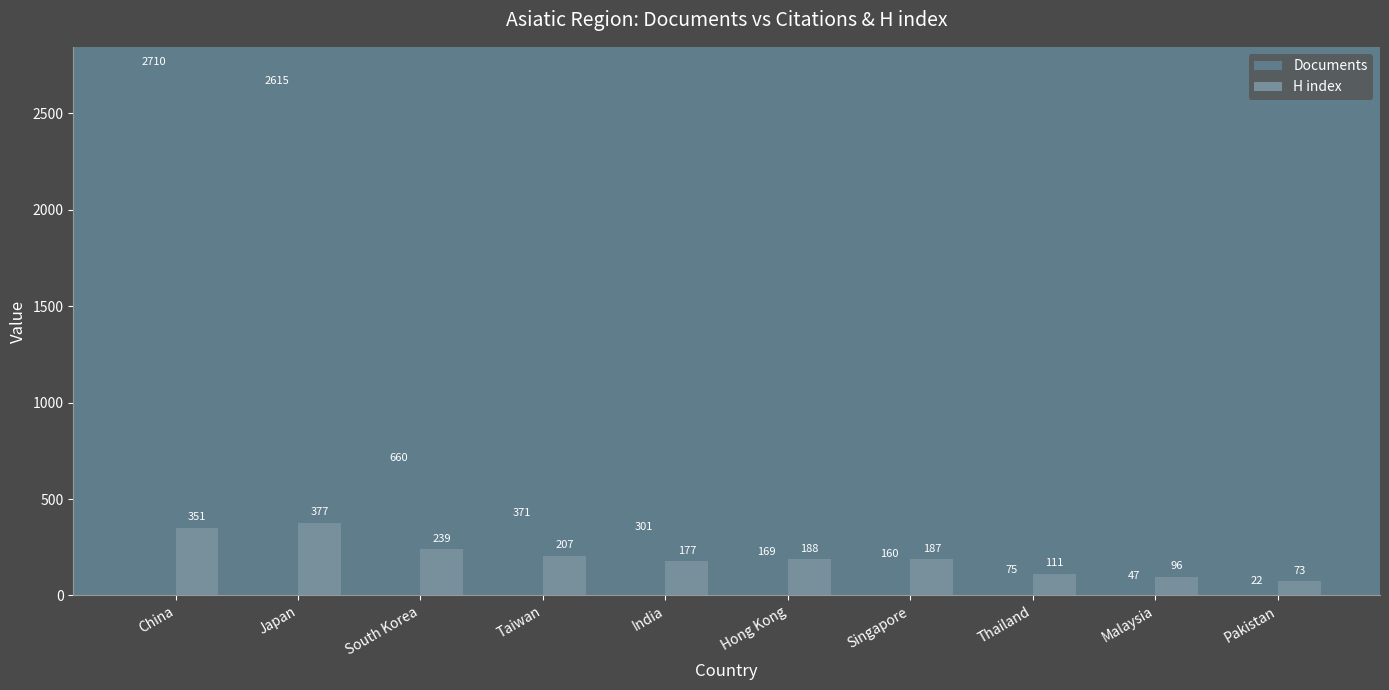

Rank the categories by Documents value from lowest to highest.

Pakistan, Malaysia, Thailand, Singapore, Hong Kong, India, Taiwan, South Korea, Japan, China